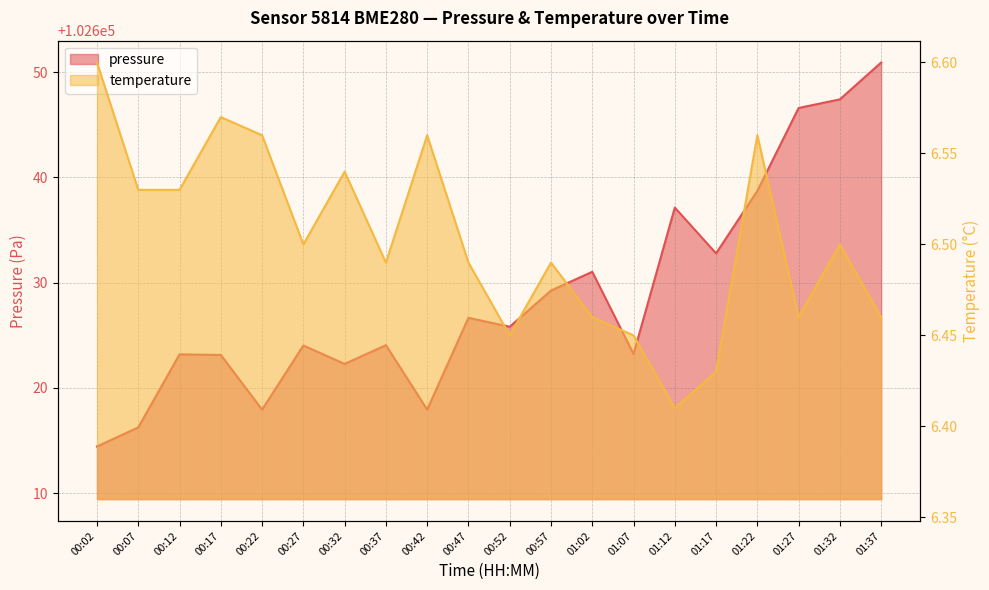

What is the smallest value displayed?

6.4